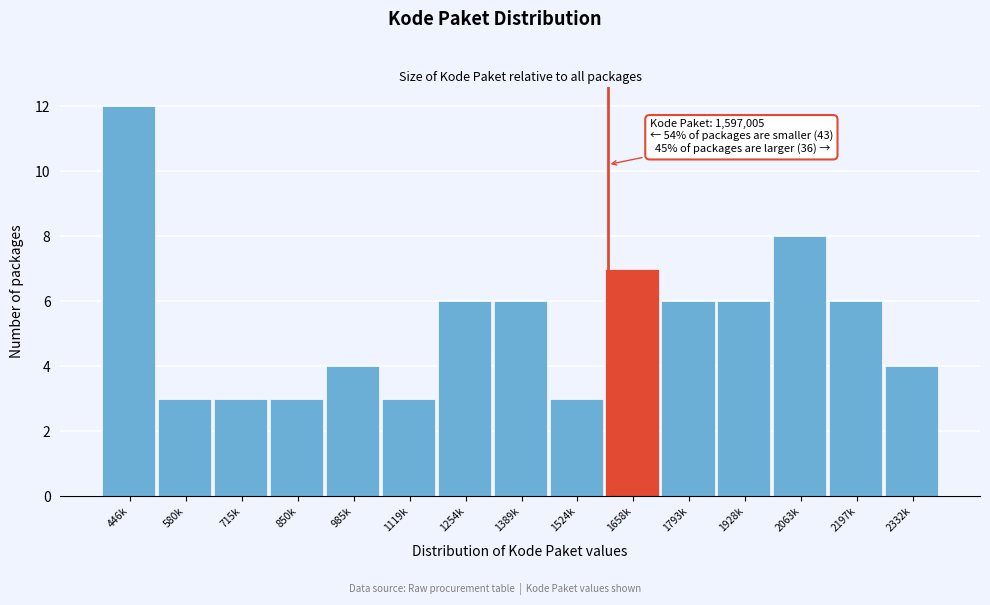

Reading left to right, extract all data points from this chart.

12	3	3	3	4	3	6	6	3	7	6	6	8	6	4